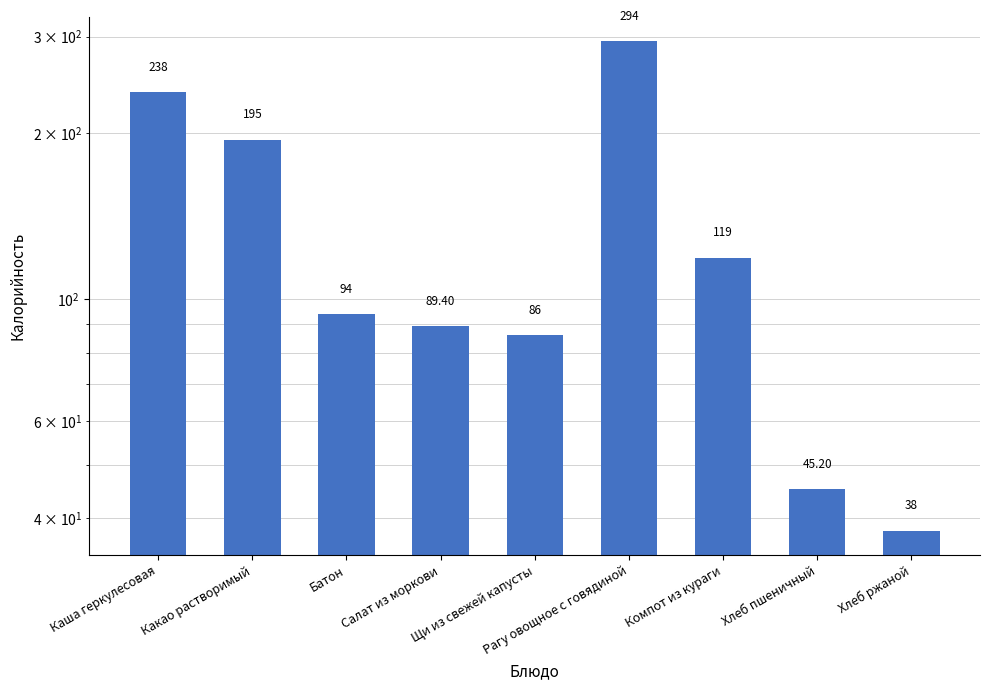

What is the average value?

133.2